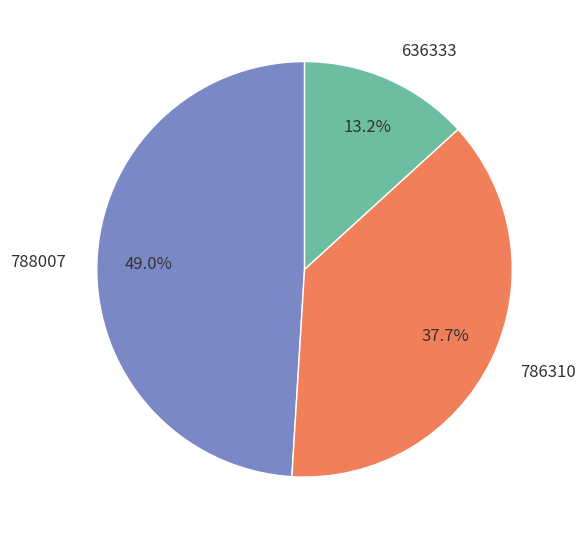

Does 788007 account for over 50% of the chart?

No